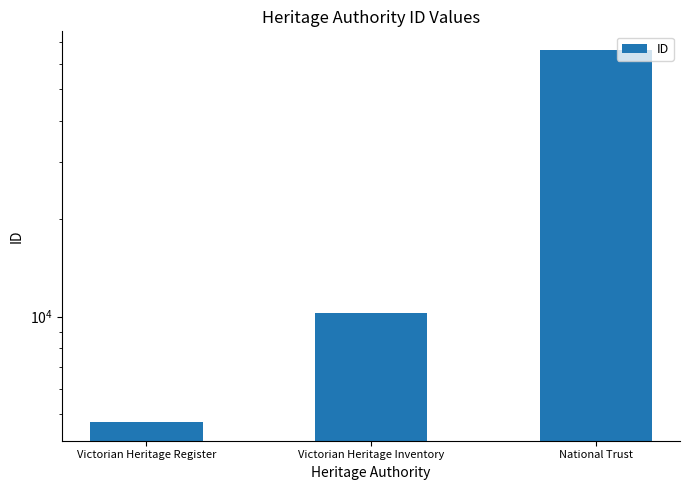

What is the sum of the values at Victorian Heritage Register and Victorian Heritage Inventory?

14989